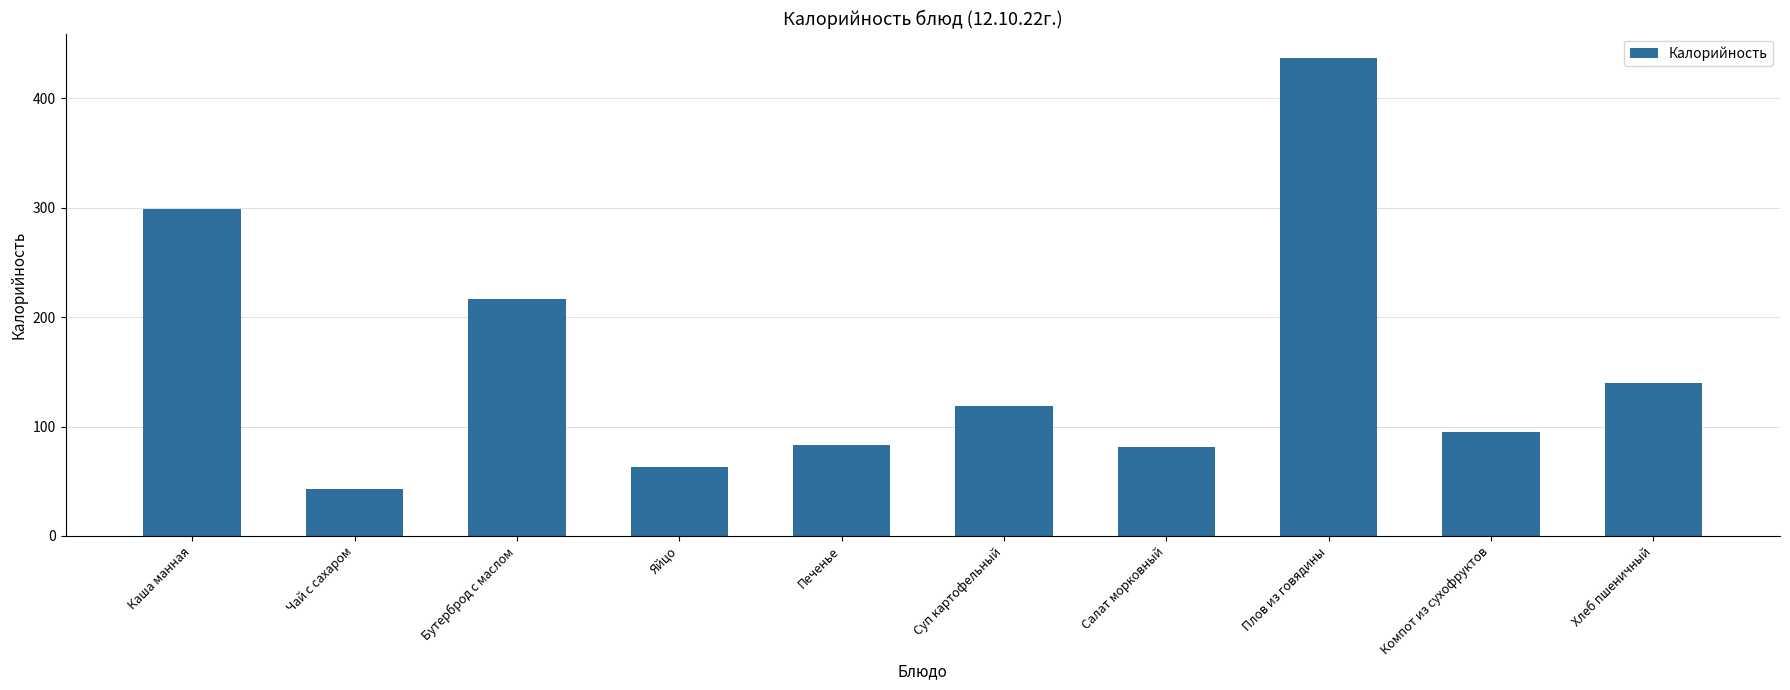

At which label does the data first exceed 119?

Каша манная